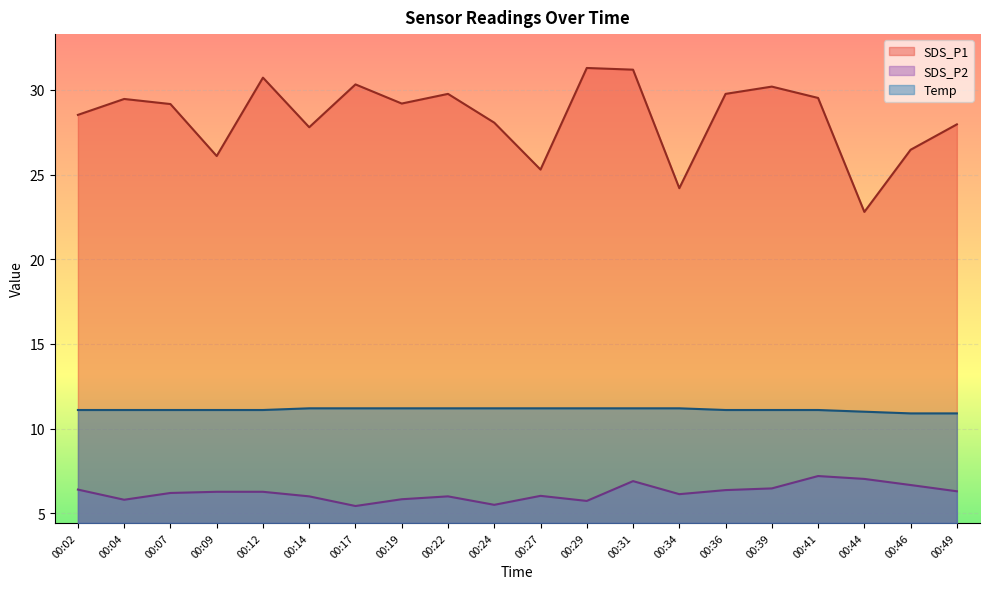

Reading right to left, extract all data points from this chart.

SDS_P1: 00:49=28.0	00:46=26.5	00:44=22.8	00:41=29.5	00:39=30.2	00:36=29.8	00:34=24.2	00:31=31.2	00:29=31.3	00:27=25.3	00:24=28.1	00:22=29.8	00:19=29.2	00:17=30.3	00:14=27.8	00:12=30.7	00:09=26.1	00:07=29.2	00:04=29.5	00:02=28.5
SDS_P2: 00:49=6.3	00:46=6.7	00:44=7.0	00:41=7.2	00:39=6.5	00:36=6.4	00:34=6.1	00:31=6.9	00:29=5.7	00:27=6.0	00:24=5.5	00:22=6.0	00:19=5.8	00:17=5.4	00:14=6.0	00:12=6.3	00:09=6.3	00:07=6.2	00:04=5.8	00:02=6.4
Temp: 00:49=10.9	00:46=10.9	00:44=11.0	00:41=11.1	00:39=11.1	00:36=11.1	00:34=11.2	00:31=11.2	00:29=11.2	00:27=11.2	00:24=11.2	00:22=11.2	00:19=11.2	00:17=11.2	00:14=11.2	00:12=11.1	00:09=11.1	00:07=11.1	00:04=11.1	00:02=11.1